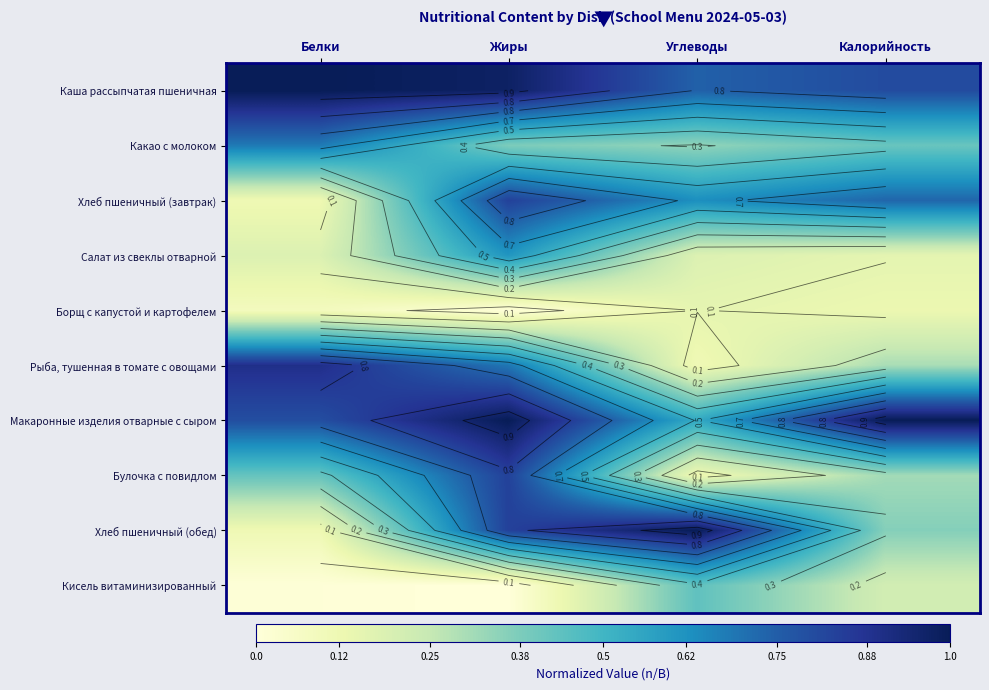

What is the total value across all series at Углеводы?

4.2